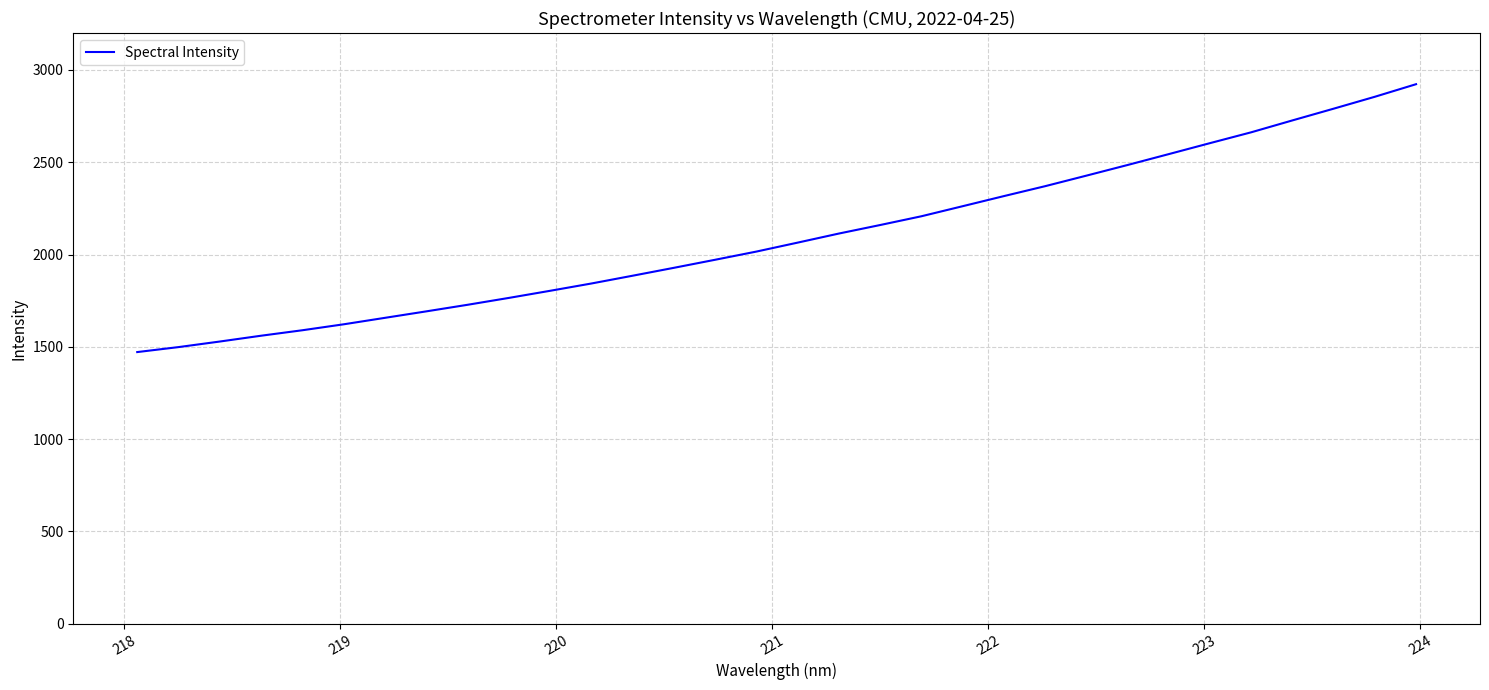

What is the difference between the maximum and minimum values?

1451.1